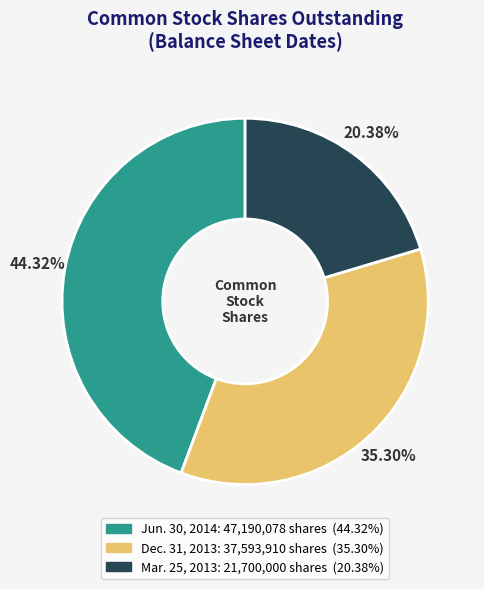

To the nearest percent, what is the average slice percentage?

33%